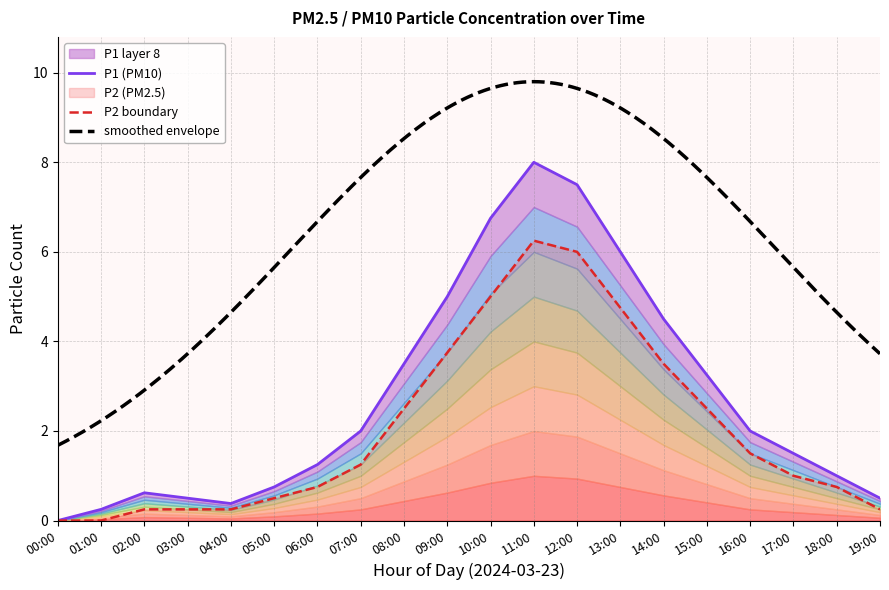

The P2 boundary series shows 0.4 at 07:00. True or false?

False